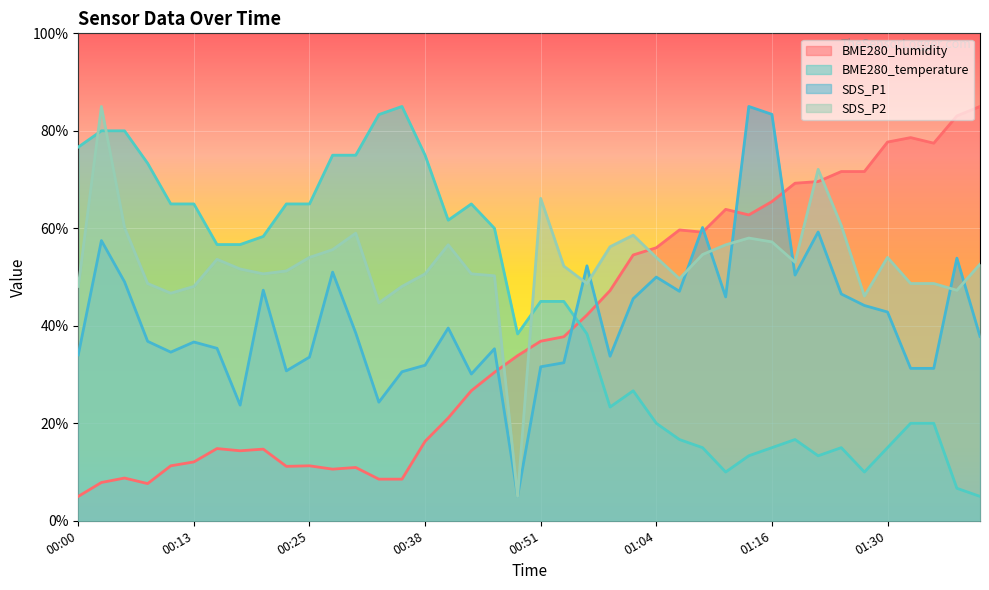

What is the highest value of the SDS_P2 series?

85.0